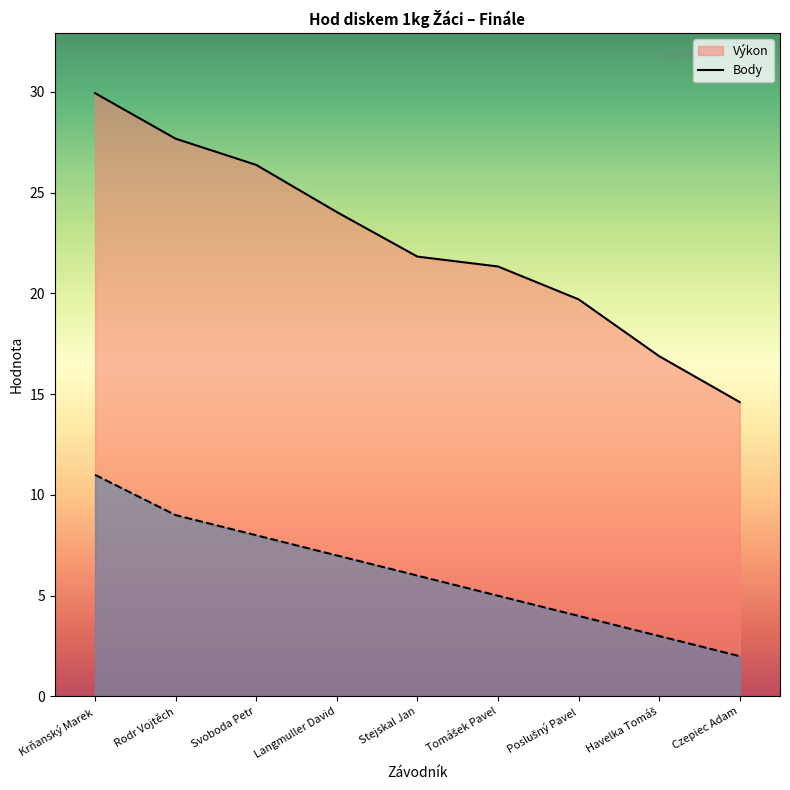

How many data points does each series have?

9